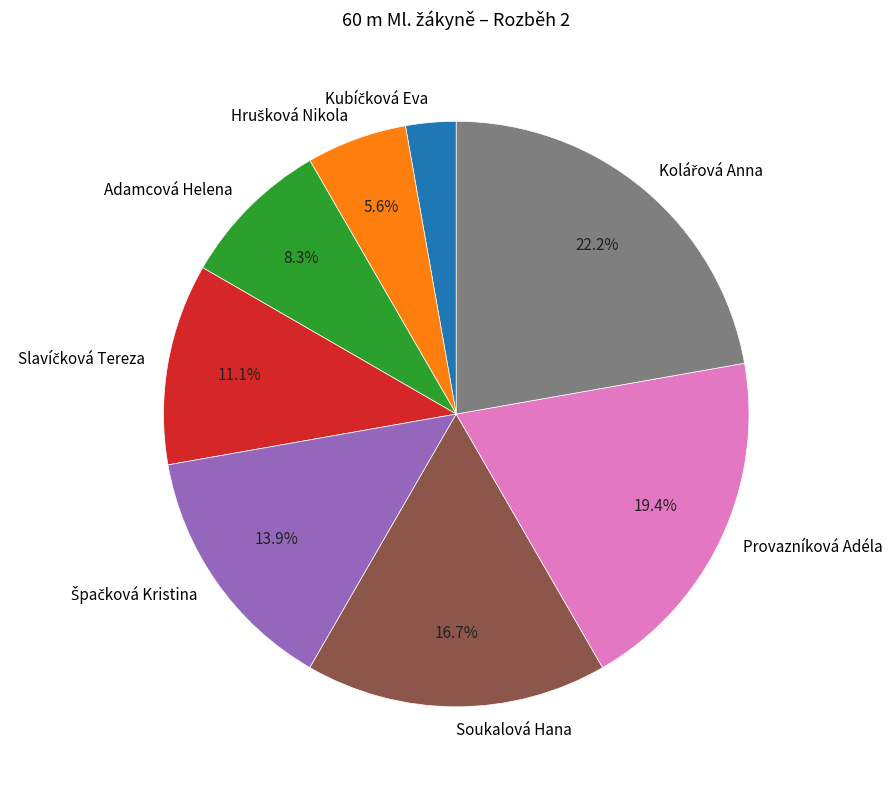

To the nearest percent, what is the average slice percentage?

12%